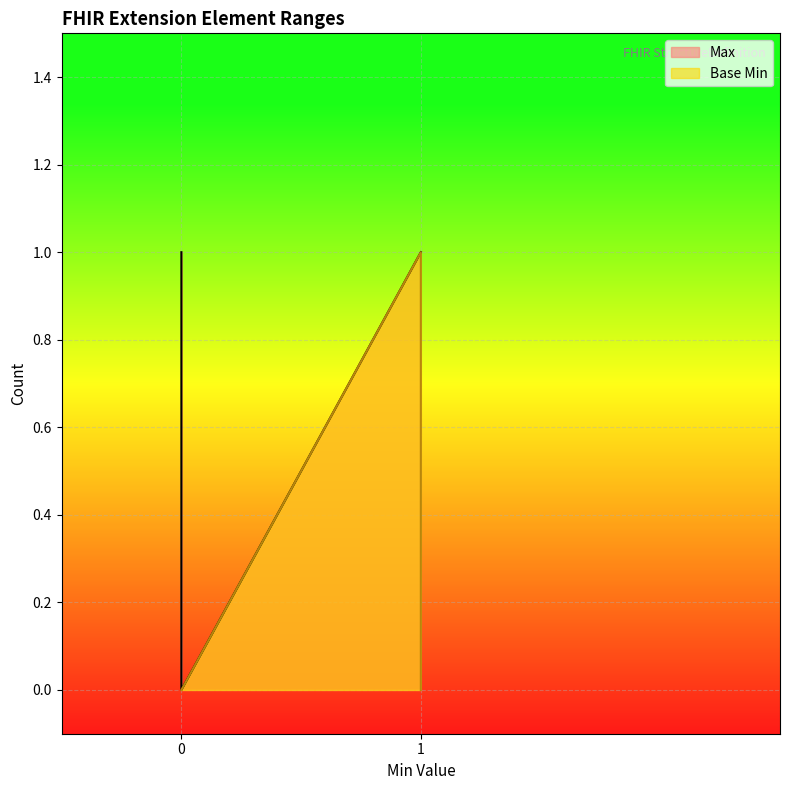

Is it true that Max equals 0 at 0?

False